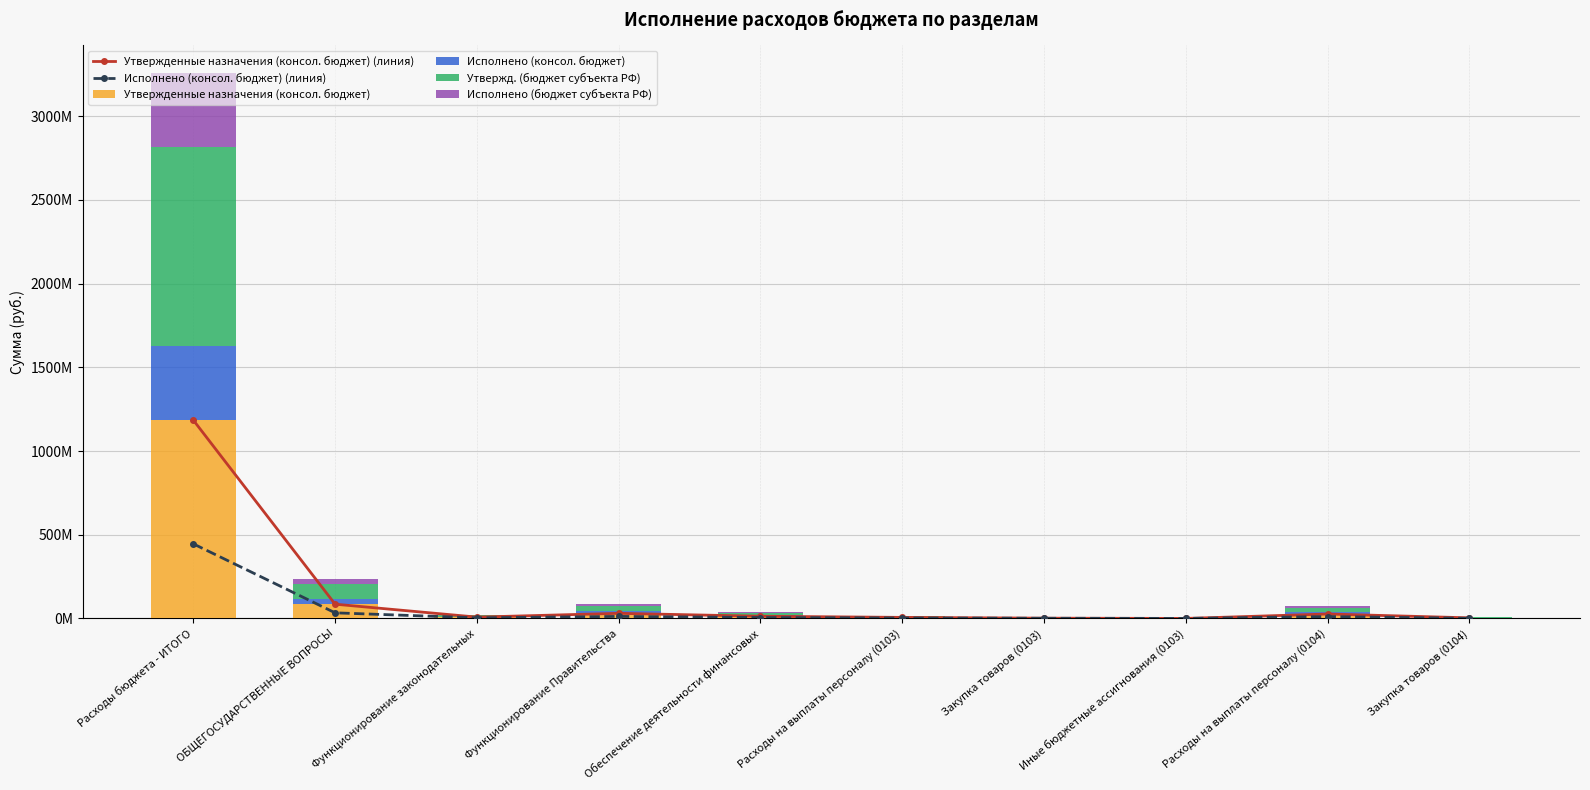

What is the spread (max minus min) of values at Расходы на выплаты персоналу (0104)?

15125426.1